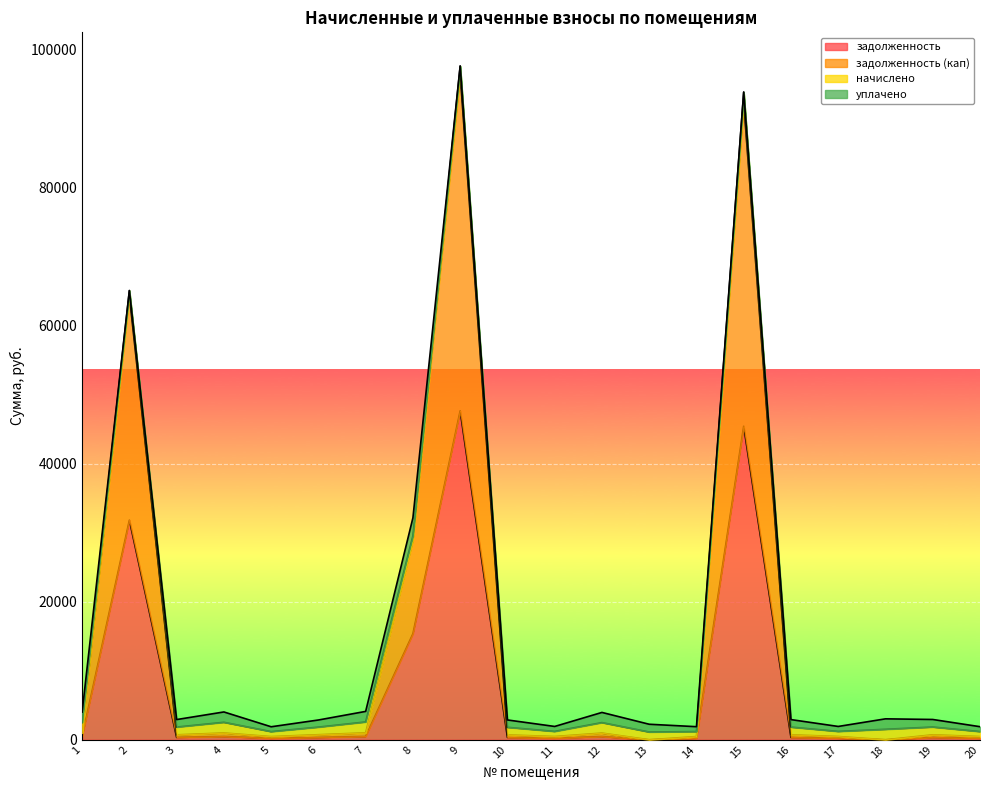

At which label does задолженность (кап) first exceed 1837?

1